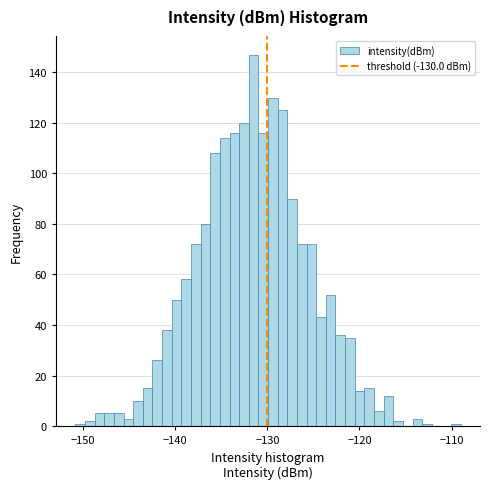

Read against the x-axis, roughly where is the centre of the tallest bar?

-131